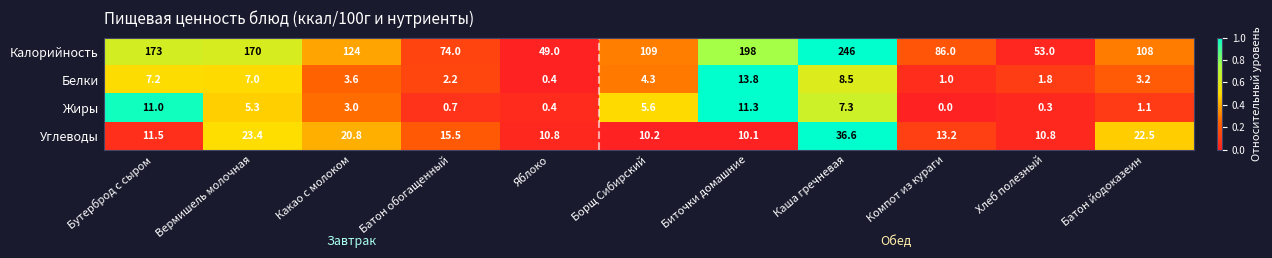

What is the difference between the highest and lowest values at Биточки домашние?

187.9